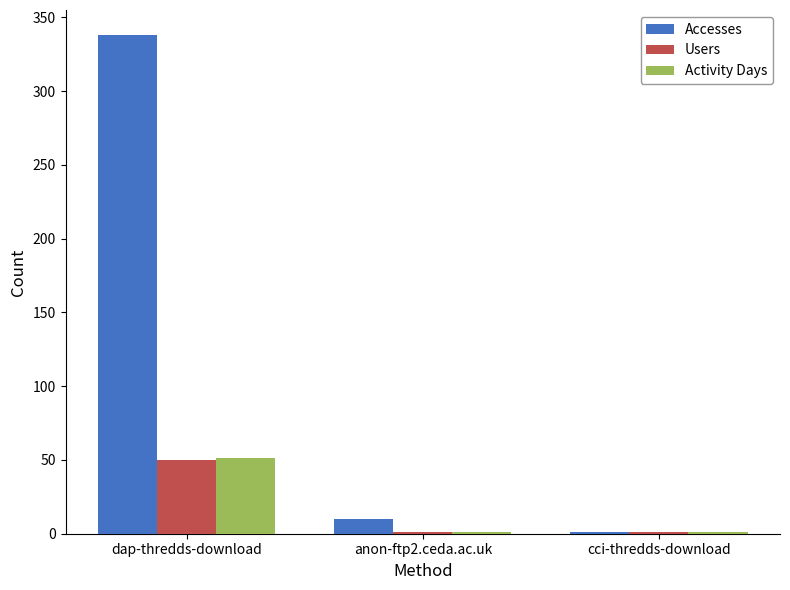

What is the sum of all Activity Days values?

53